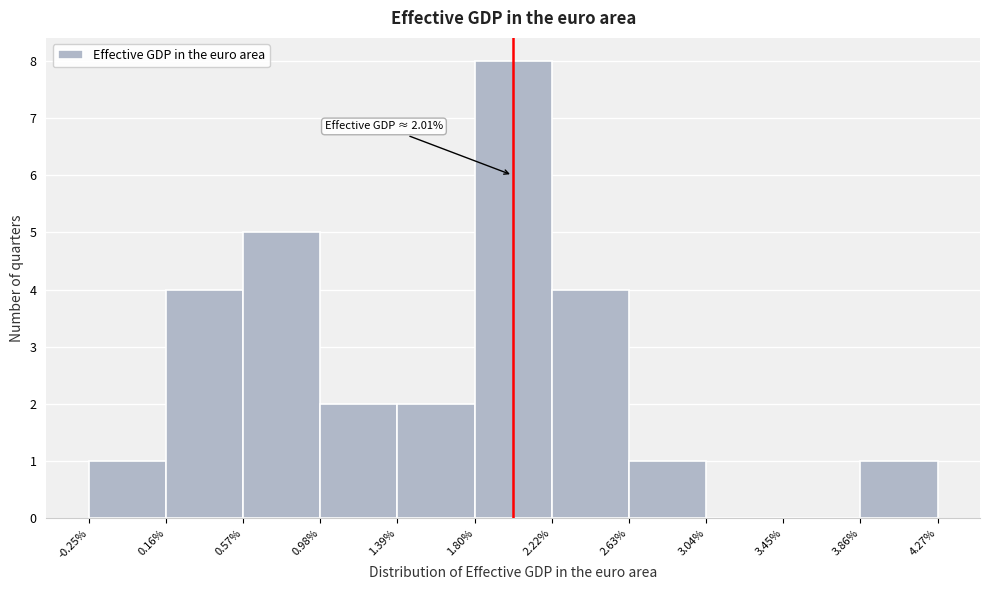

Which range on the x-axis has the tallest bar?

1.80% to 2.22%